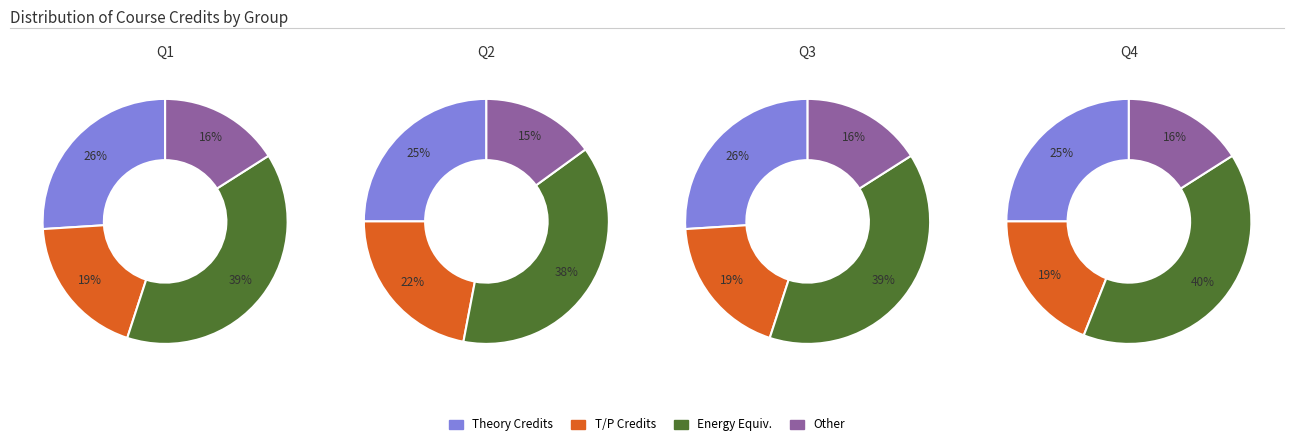

True or false: 6 accounts for 7% of the total.

False